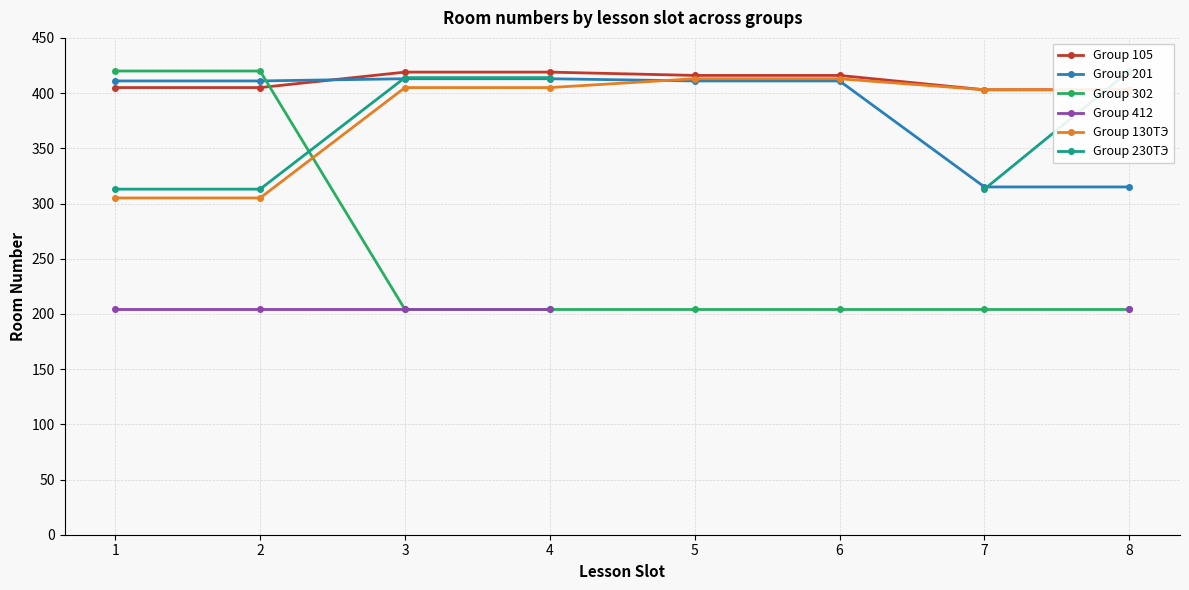

How many data points does each series have?

8